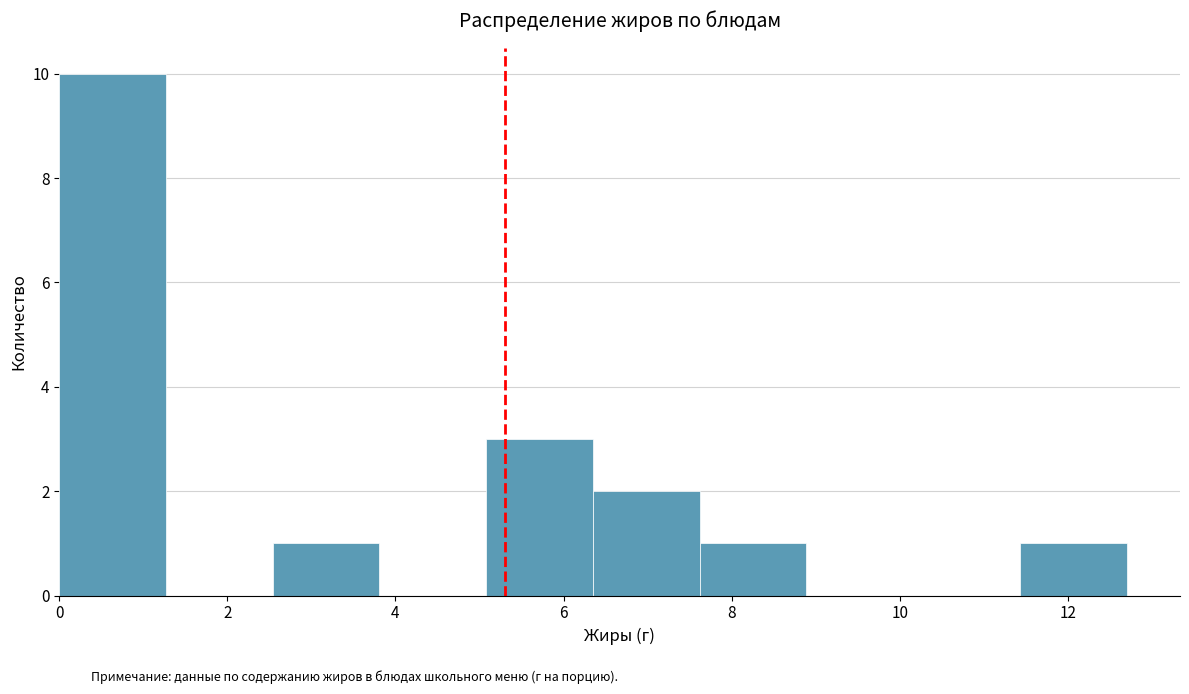

Reading left to right, list every bar in this chart as the range it spans on the x-axis followed by its height. Neither the bar edges nor the heights are printed on the chart, so give them approximately, as read against the axes.

0.0 to 1.2: 10
1.2 to 2.6: 0
2.6 to 3.8: 1
3.8 to 5.0: 0
5.0 to 6.4: 3
6.4 to 7.6: 2
7.6 to 8.8: 1
8.8 to 10.2: 0
10.2 to 11.4: 0
11.4 to 12.8: 1